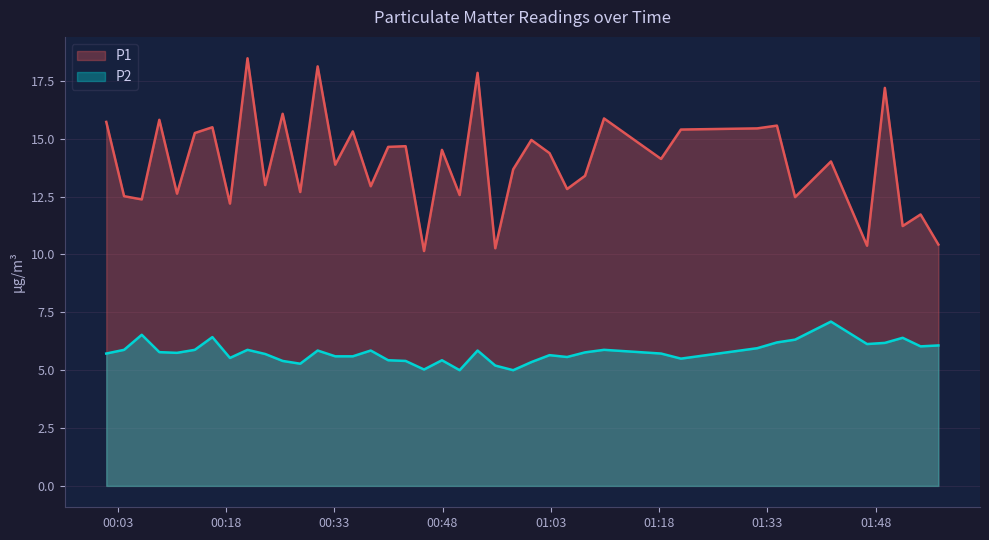

Which series has the largest total across all categories?

P1